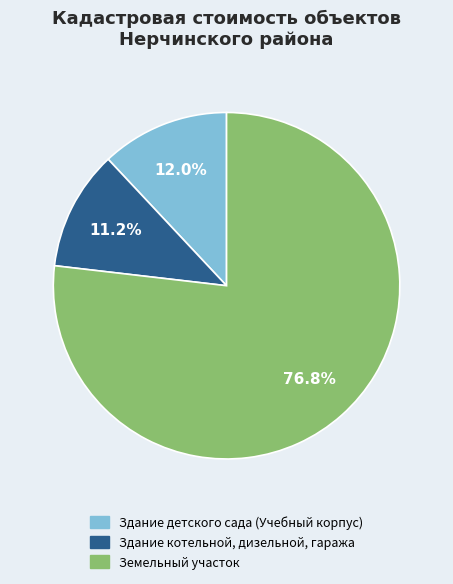

What percentage is the Земельный участок slice, to the nearest percent?

77%